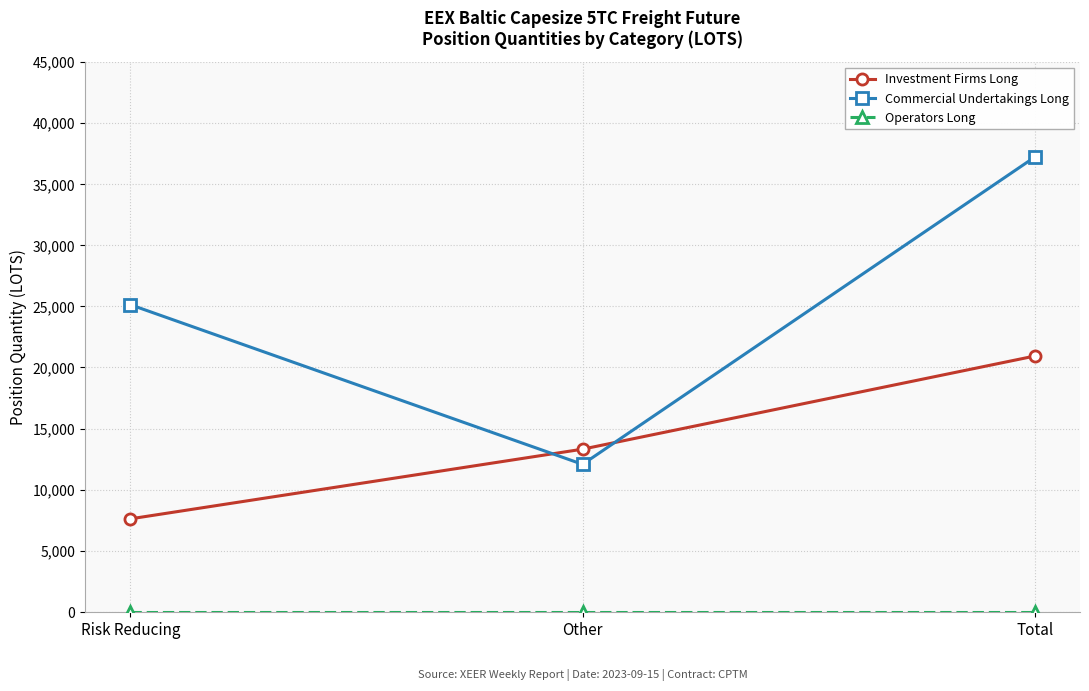

Count the number of data series in this chart.

3